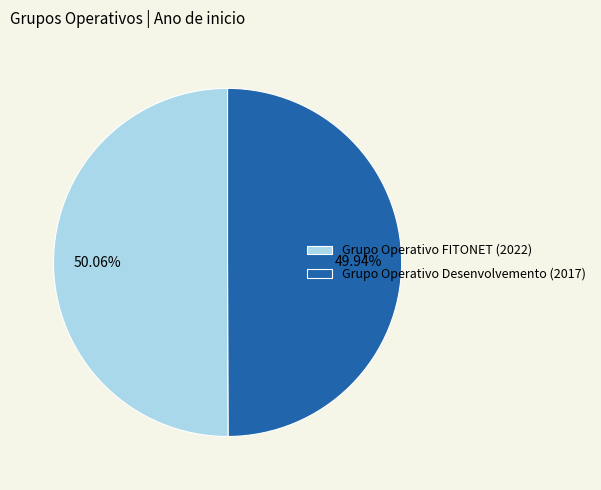

Count the number of slices in the pie.

2